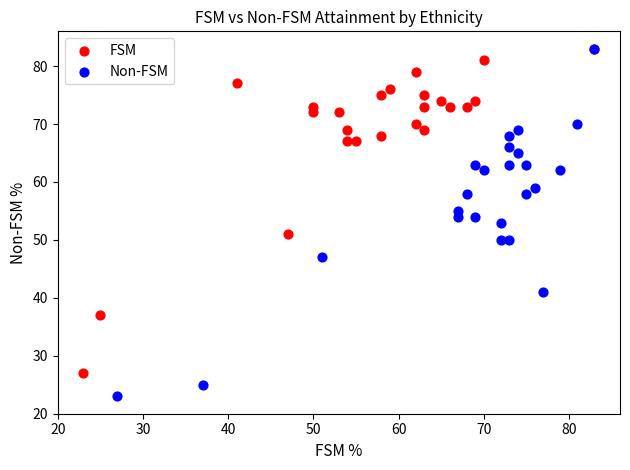

Which series has the largest Y range (max minus min)?

Non-FSM